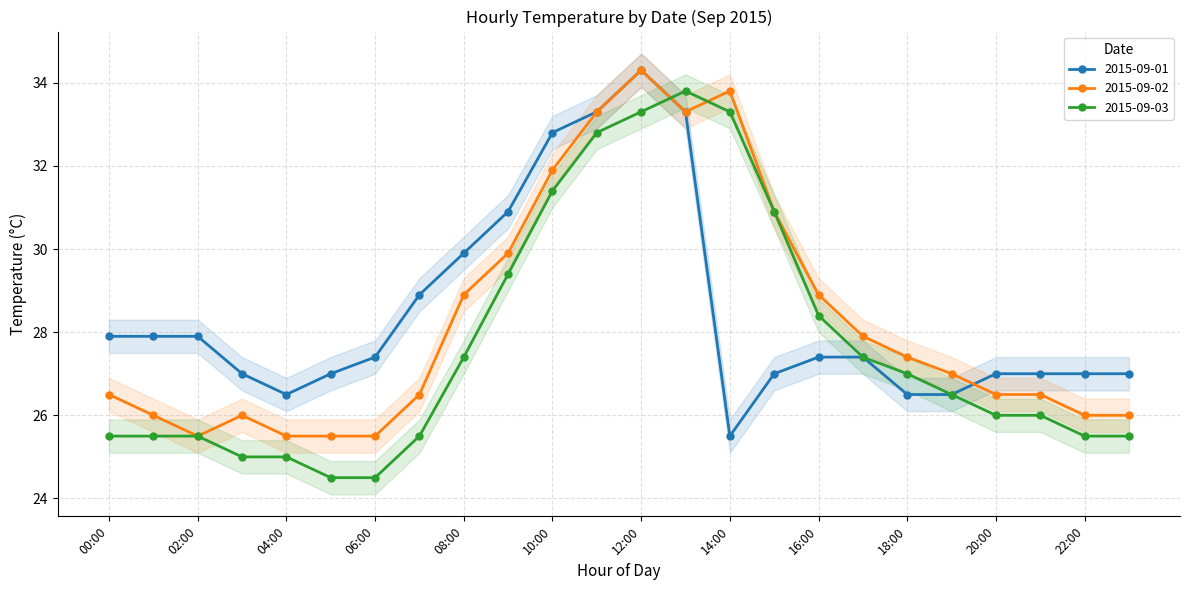

Is the value of 2015-09-01 at 10:00 greater than the value of 2015-09-02 at 23:00?

Yes